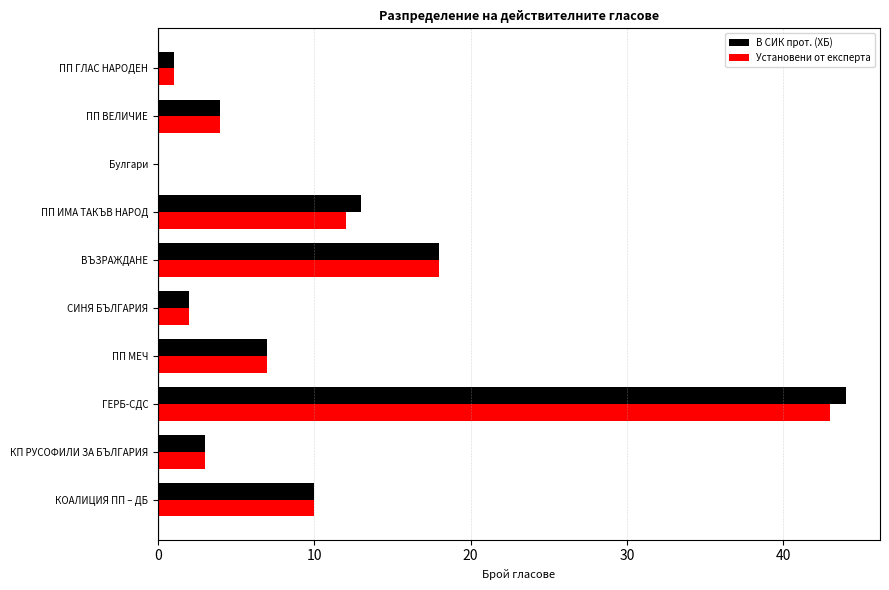

What are all the series names shown in the legend?

В СИК прот. (ХБ), Установени от експерта